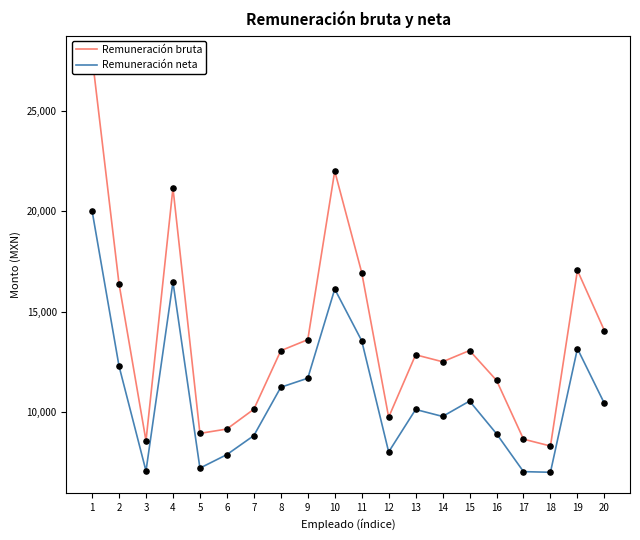

Which series contains the lowest Y value?

Remuneración neta